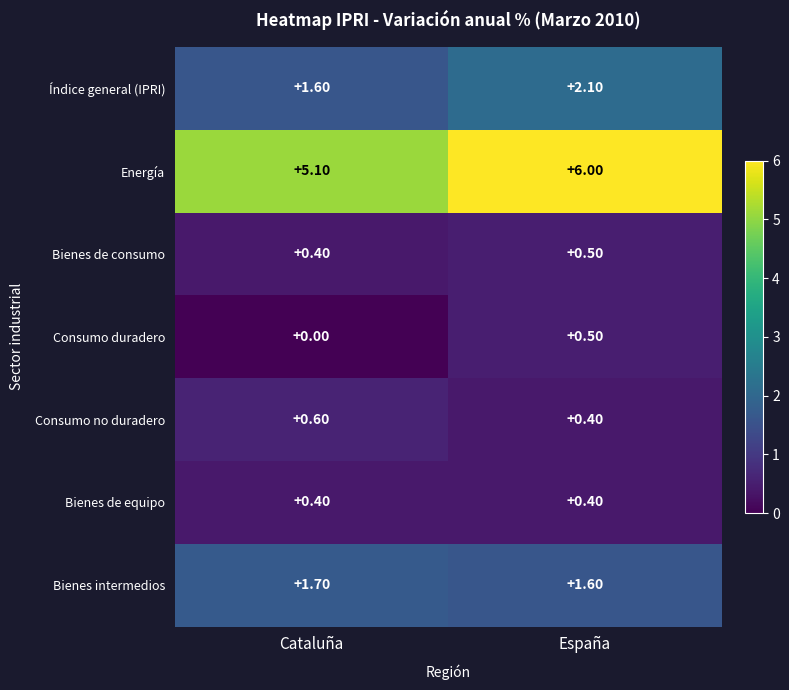

List the labels in order of Índice general (IPRI) value, smallest first.

Cataluña, España